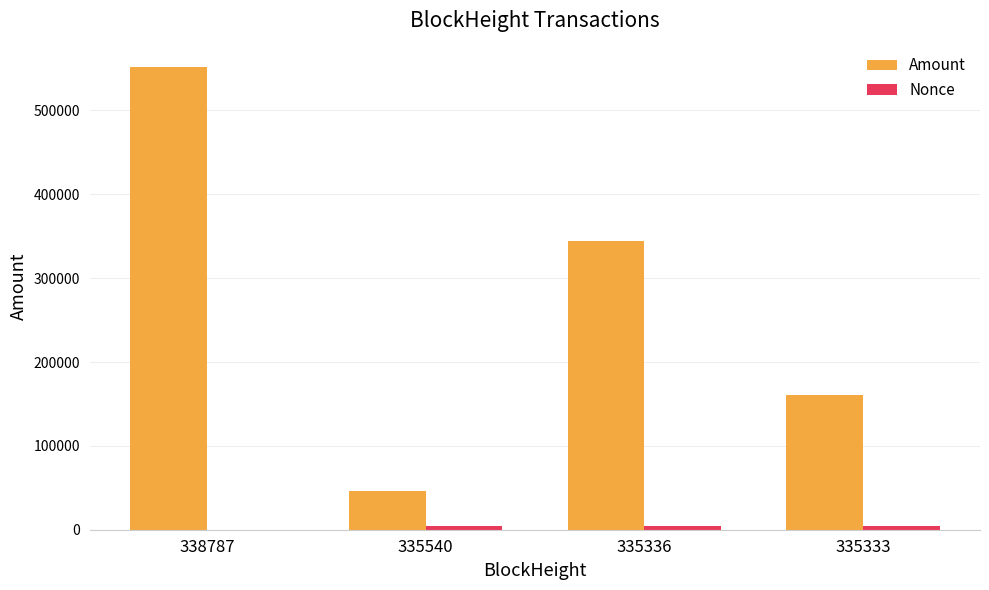

Is it true that Amount equals 766045.7 at 338787?

False